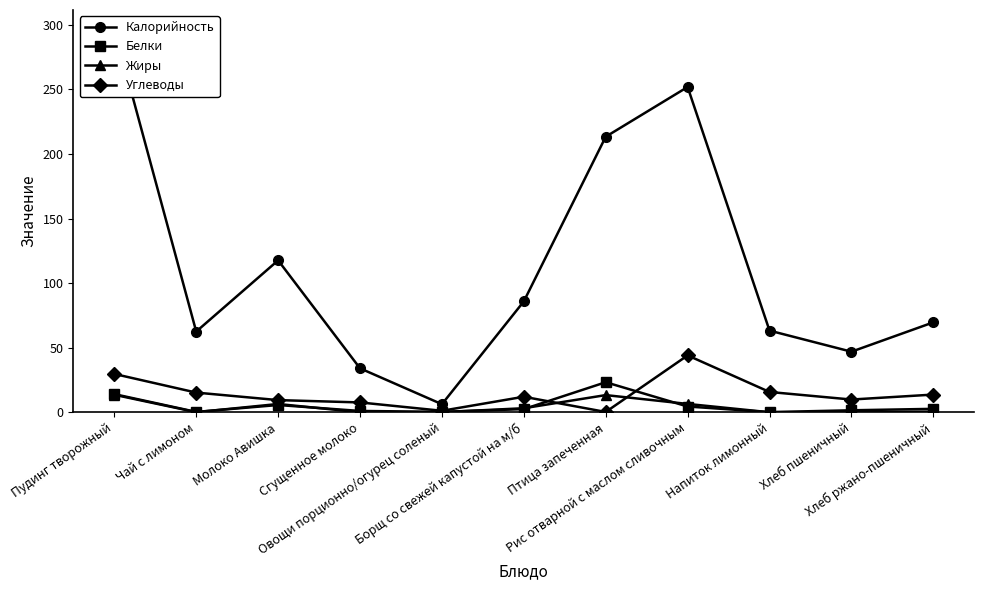

List the series in order of their peak value, lowest first.

Жиры, Белки, Углеводы, Калорийность